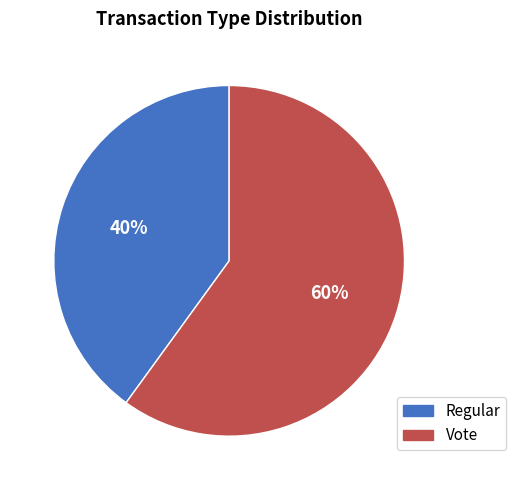

How many slices are in this pie chart?

2